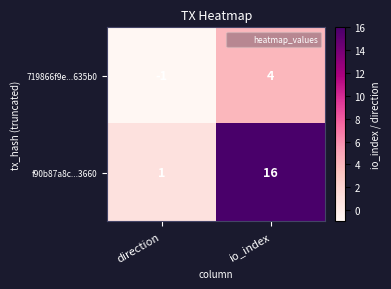

Between direction and io_index, which series saw the biggest shift?

f90b87a8c...3660